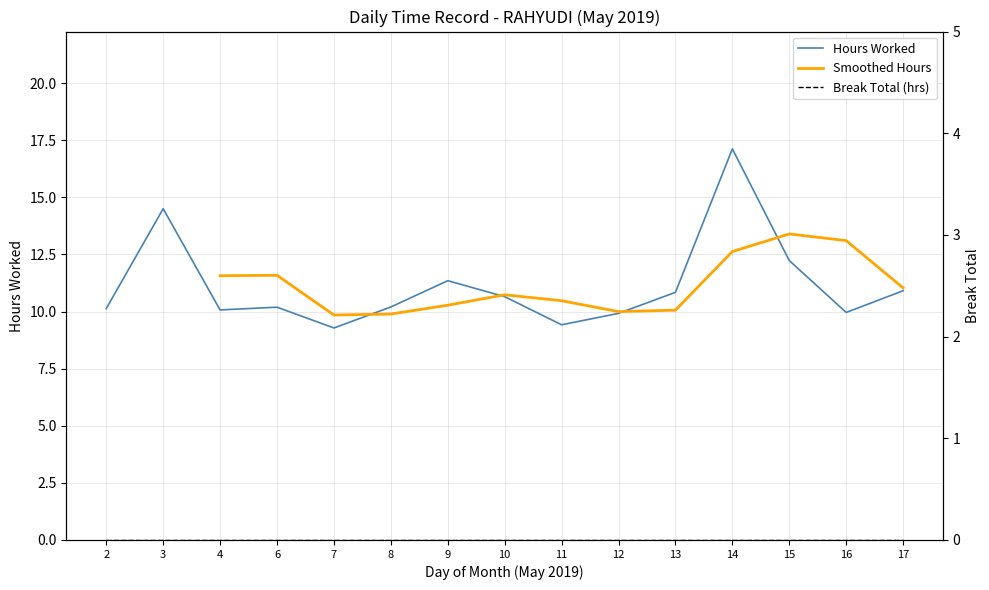

Where is the first local maximum?

3